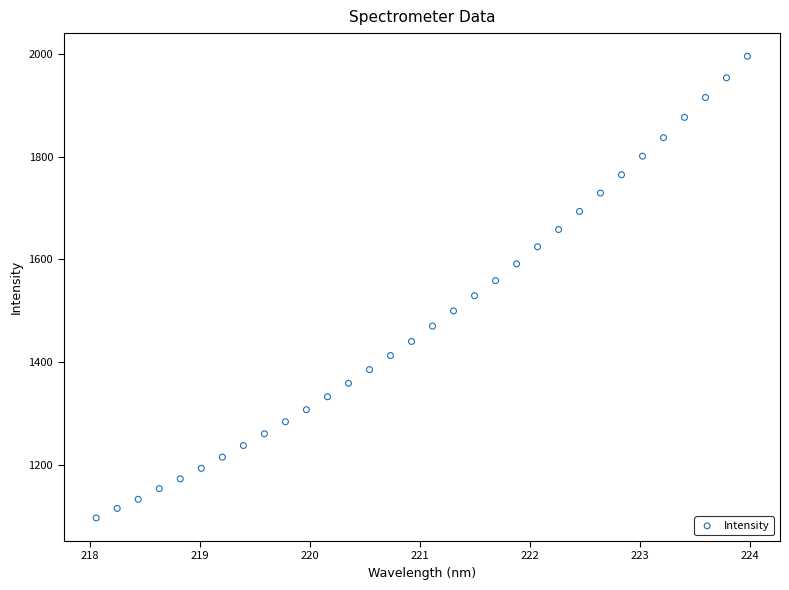

What is the range of Y values (max minus min)?

899.1